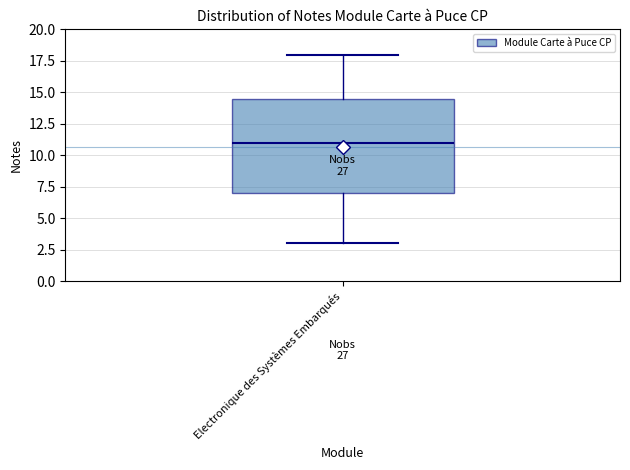

Transcribe this box plot: give where the median line is, the range the box spans, and where the two whiskers end, as read against the y-axis. The values are not printed on the chart, so give them approximately, as read against the axis.

median 11.0, box 7.0 to 14.5, whiskers 3.0 to 18.0